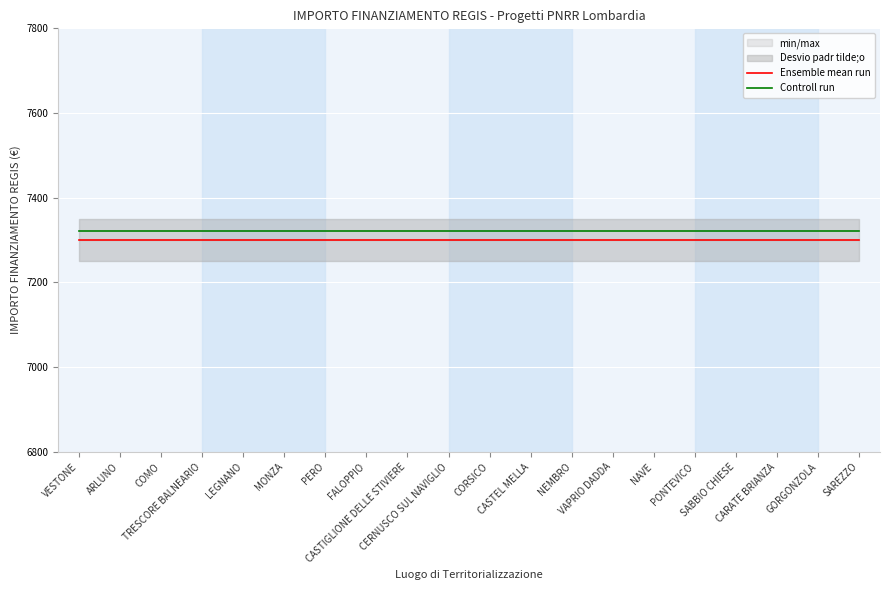

At which category is the sum across all series the highest?

VESTONE